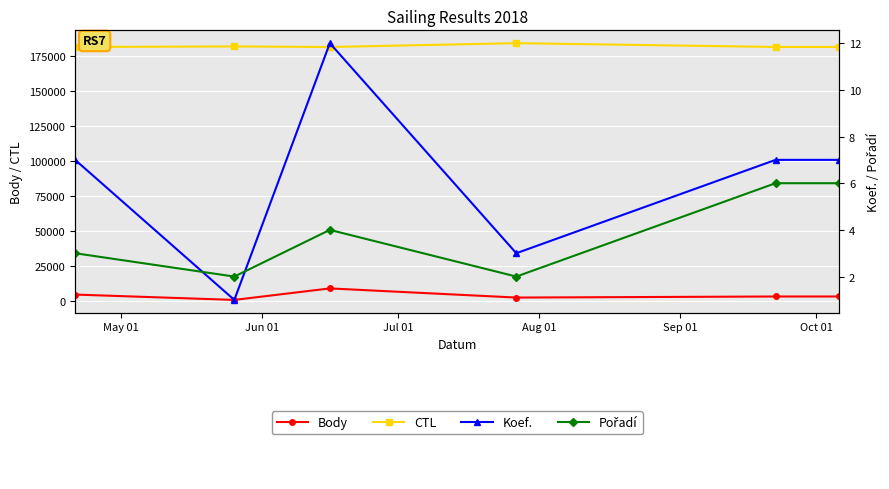

List the series in order of their peak value, lowest first.

Pořadí, Koef., Body, CTL